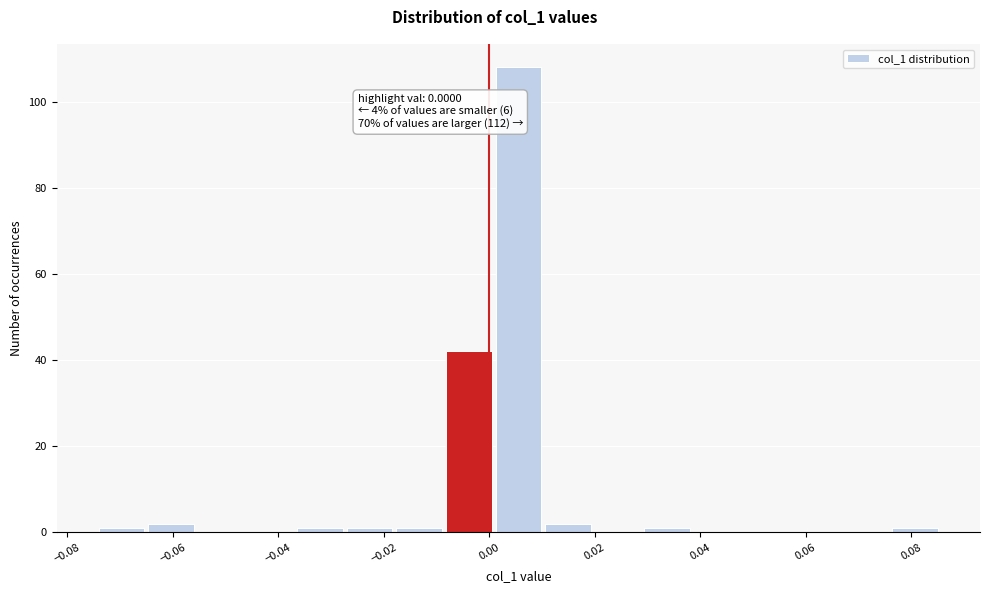

Over which range of the x-axis is the bar tallest?

0.000 to 0.010